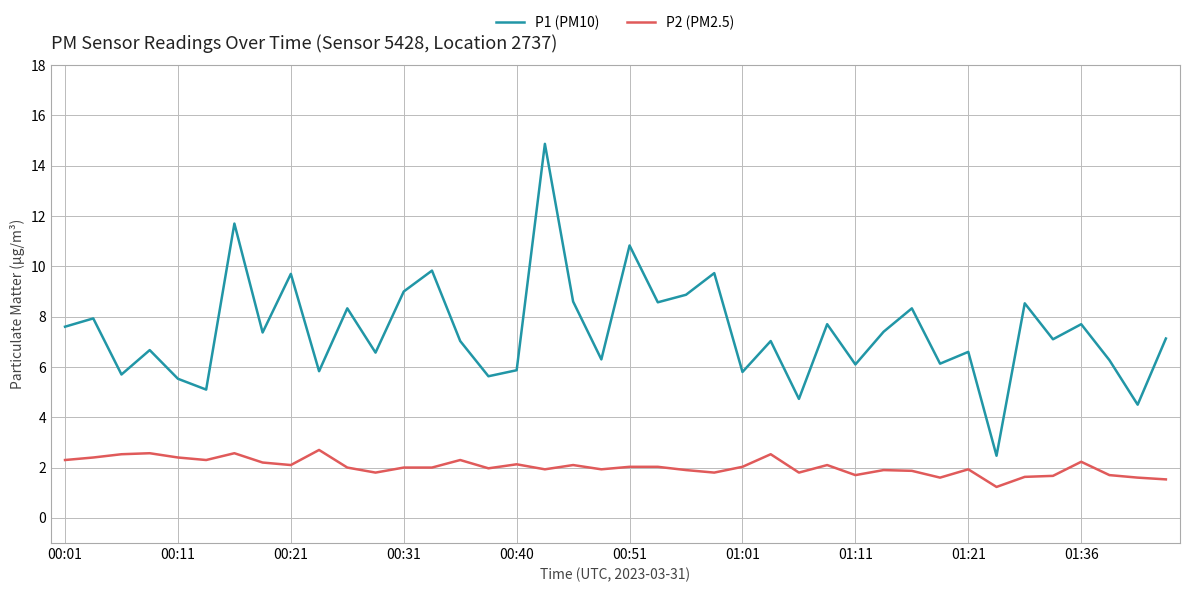

Does the chart display data point markers on the line(s)?

No